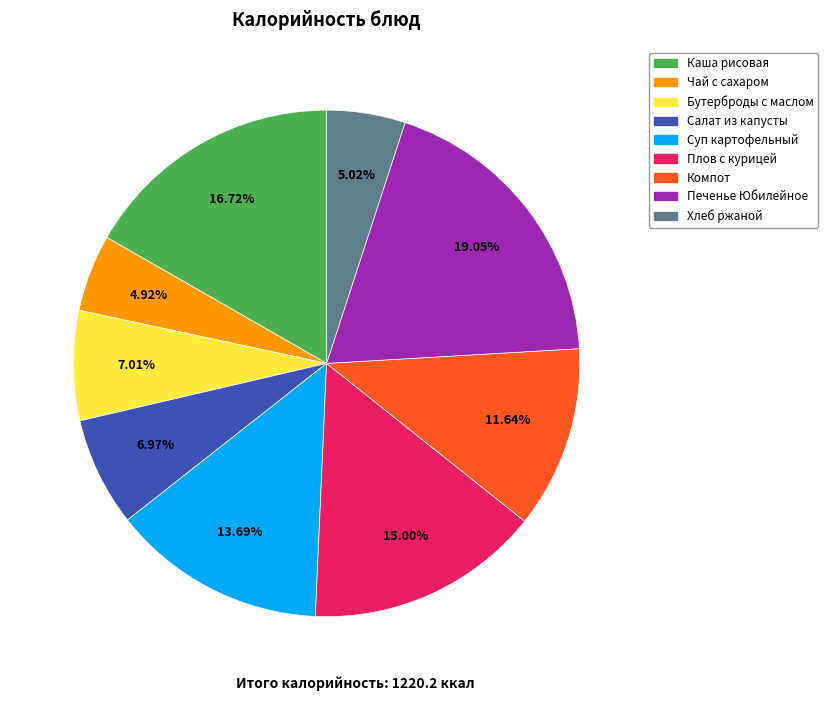

Is there any slice that represents more than half of the pie?

No